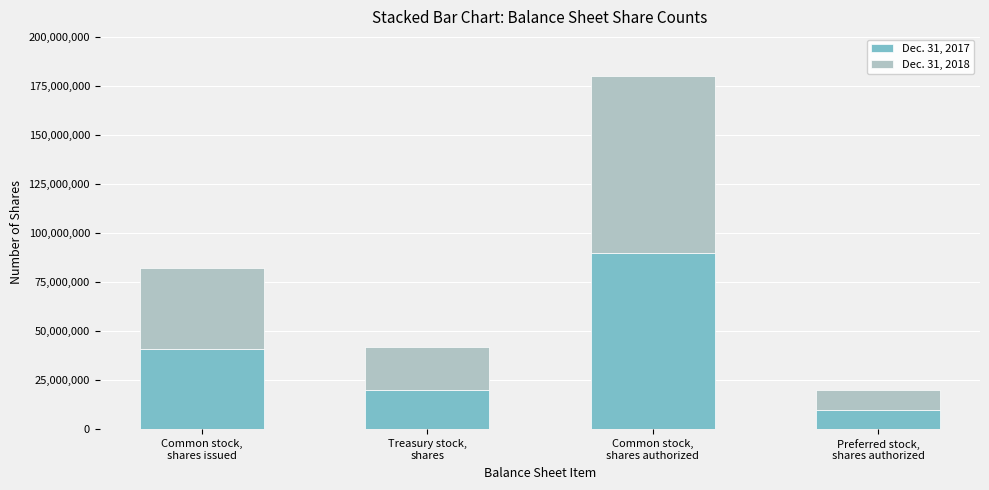

Reading right to left, transcribe the values for Dec. 31, 2017.

10000000	90000000	20156962	40969987